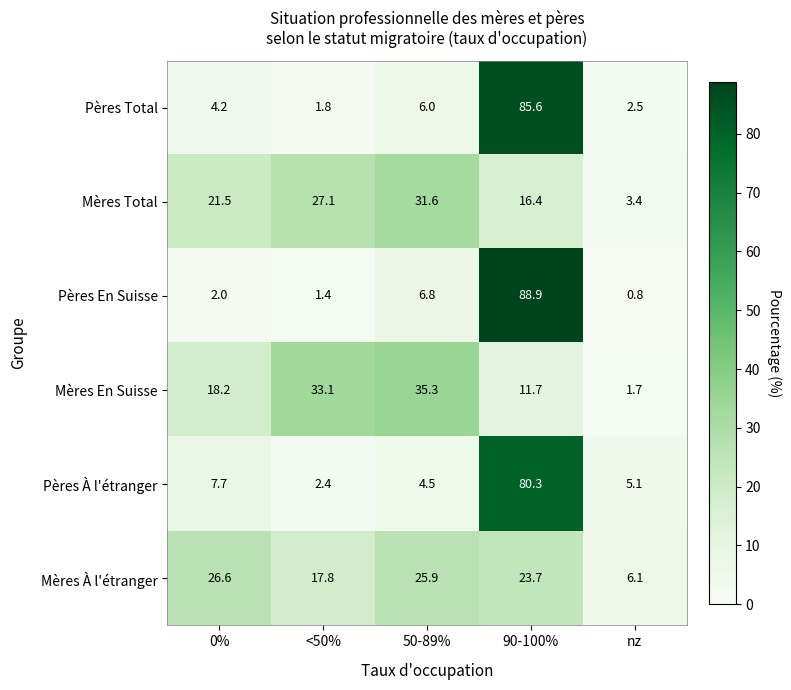

The Pères À l'étranger series shows 8.2 at nz. True or false?

False